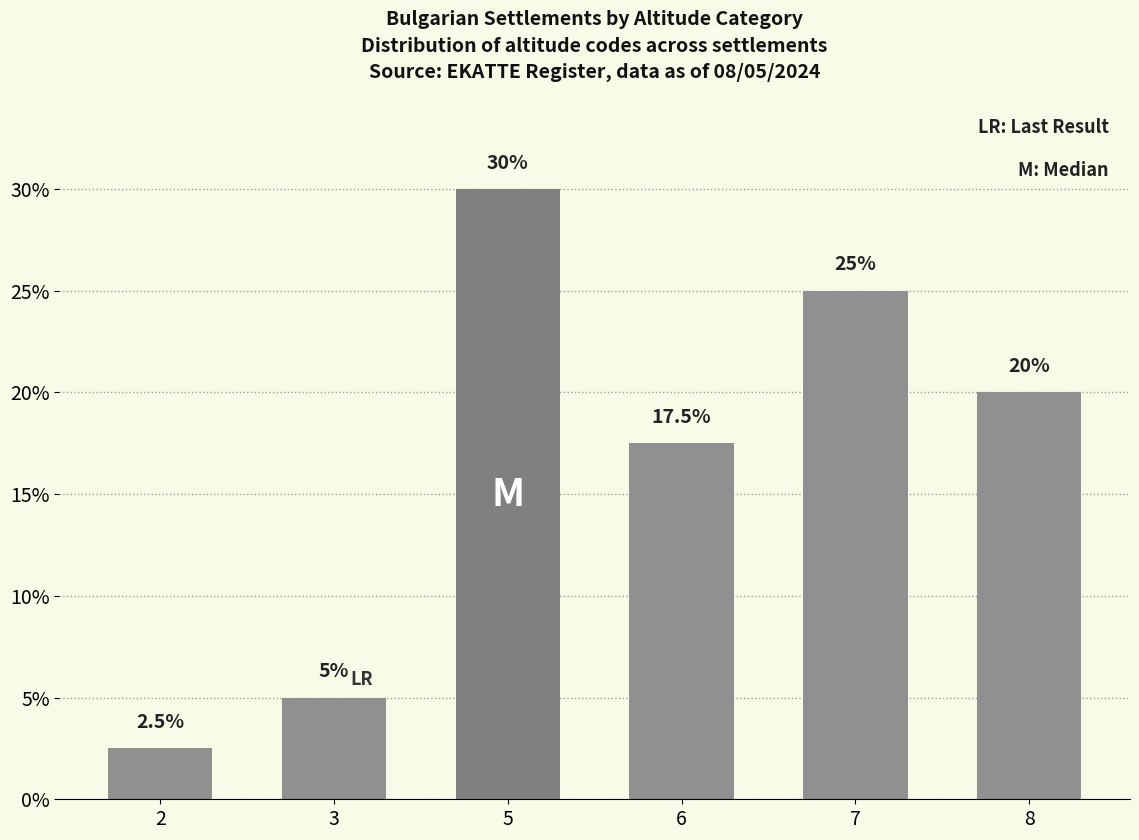

Which has a higher value, 6 or 2?

6